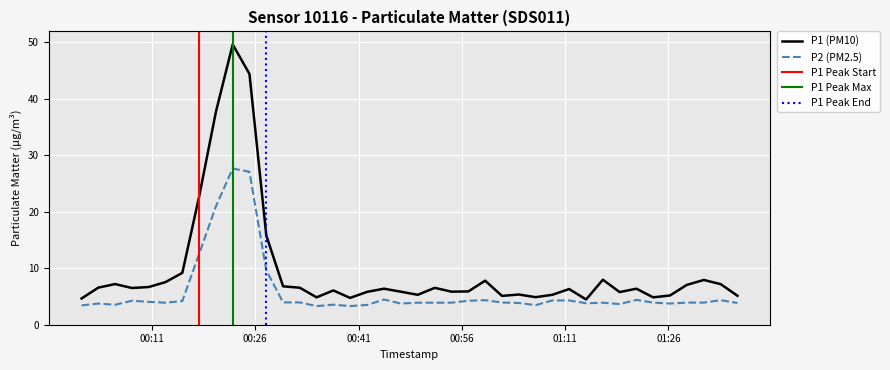

How many lines are shown in the chart?

2